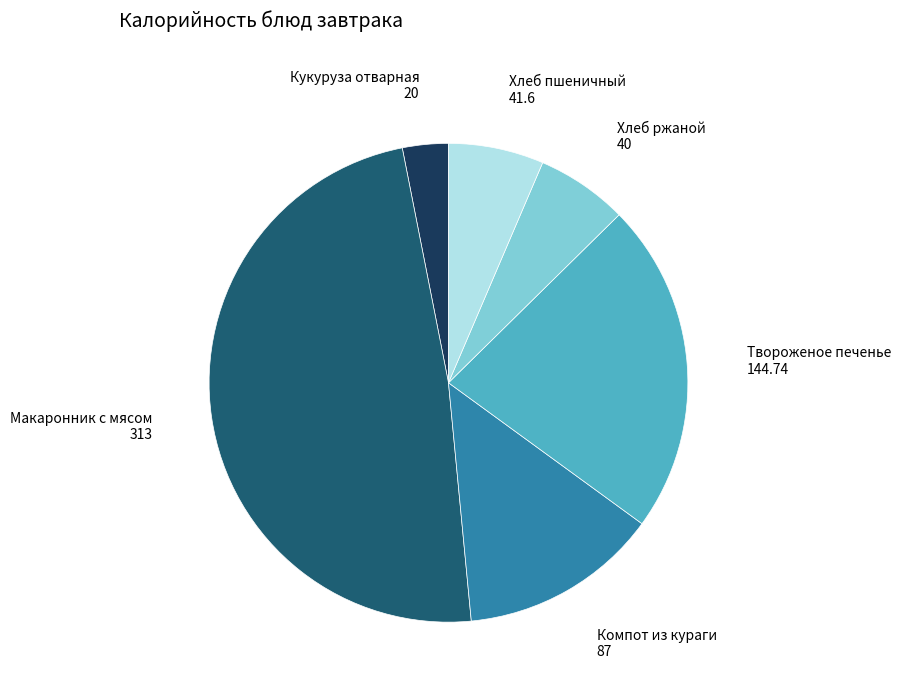

Combined, do Кукуруза отварная and Компот из кураги account for over 50%?

No